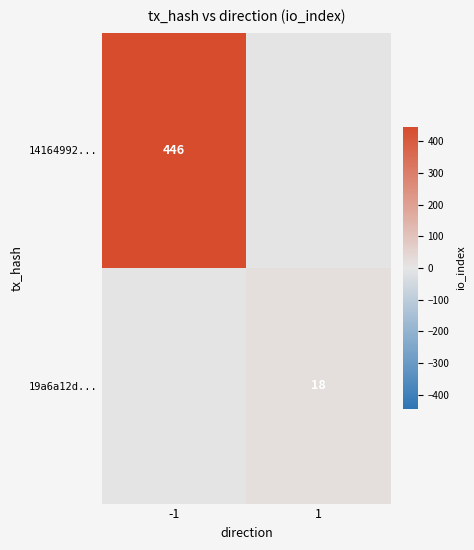

Is it true that 14164992... equals 267 at -1?

False